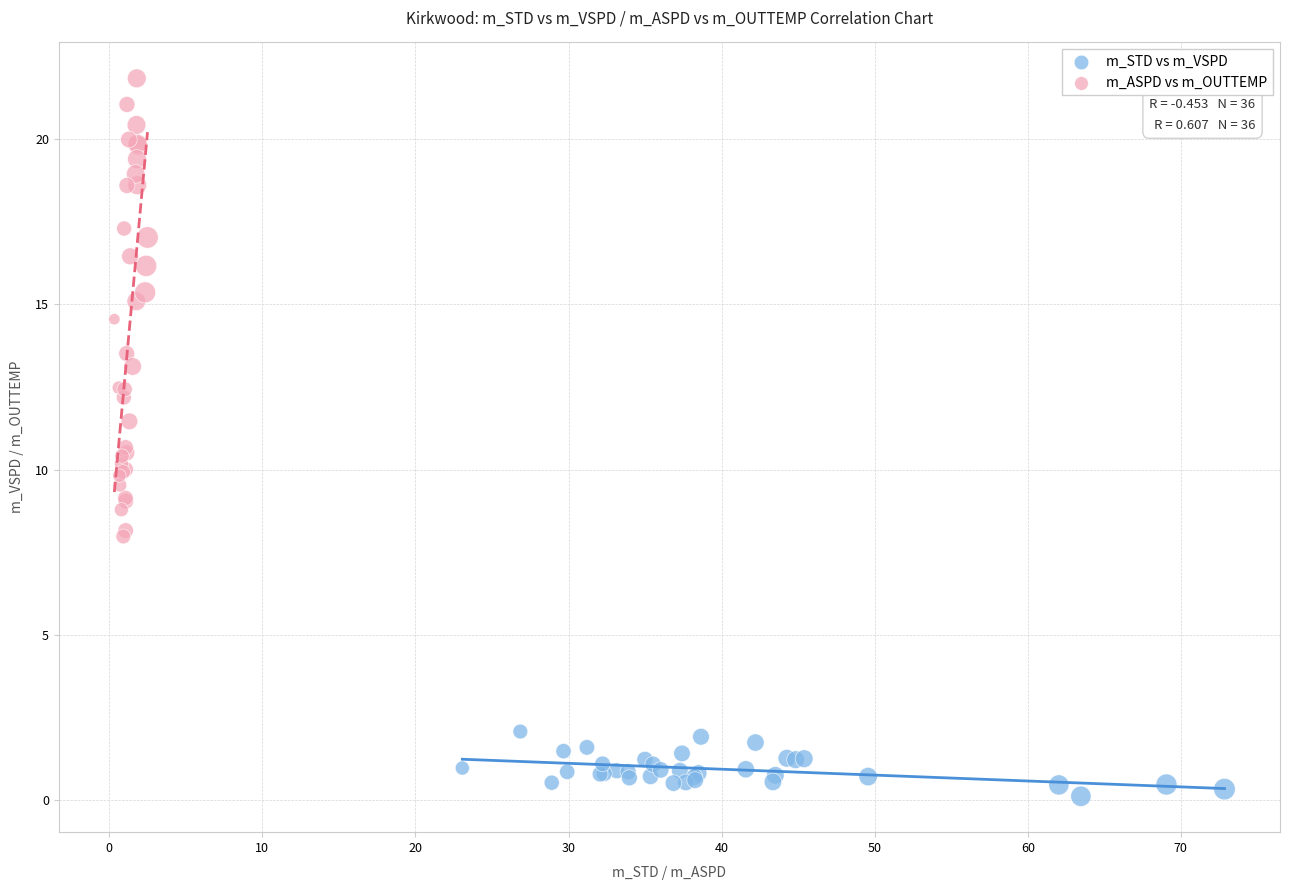

Which series has the widest spread of Y values?

m_ASPD vs m_OUTTEMP